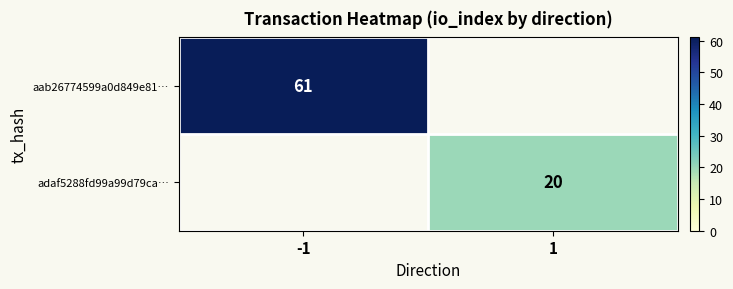

What is the spread (max minus min) of values at 1?

20